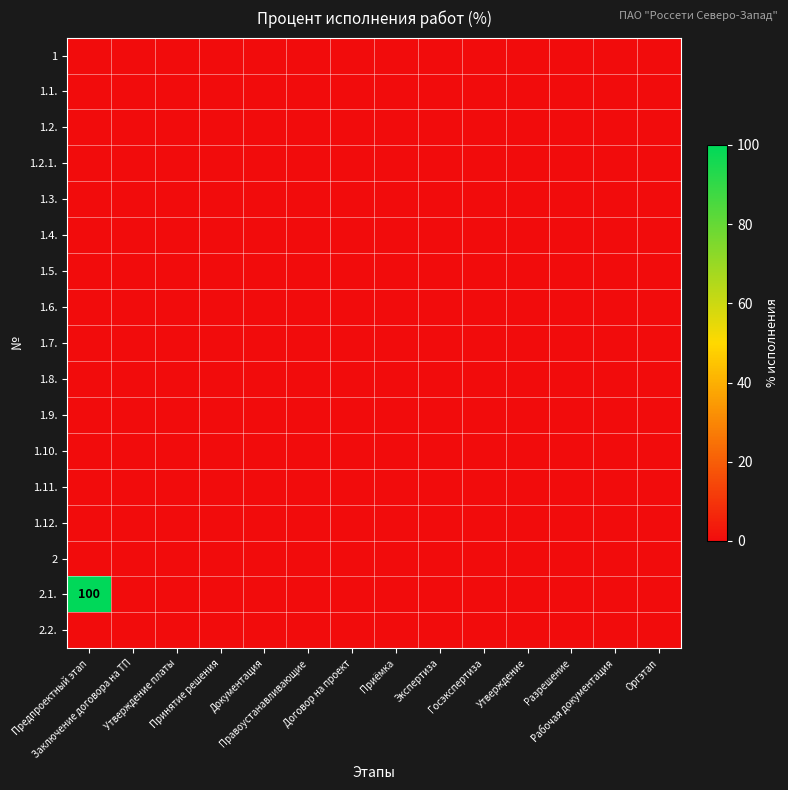

The value of 1.5. at Утверждение платы is 0. True or false?

True